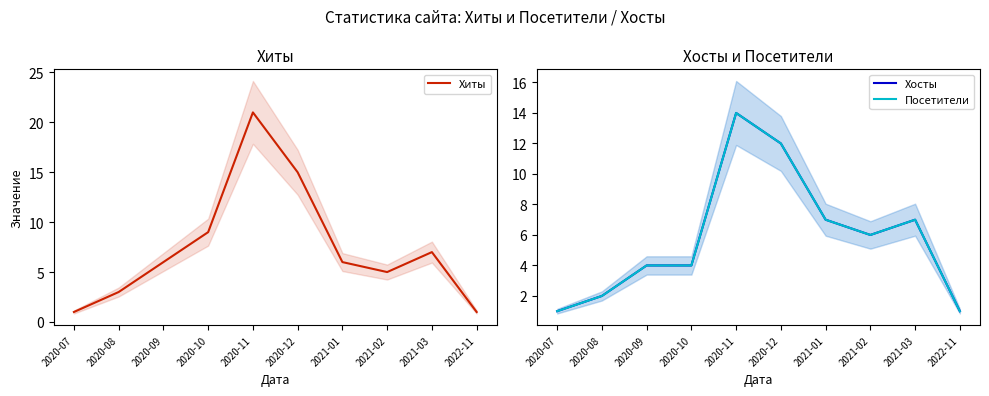

Between 2021-03 and 2020-07, which is larger?

2021-03